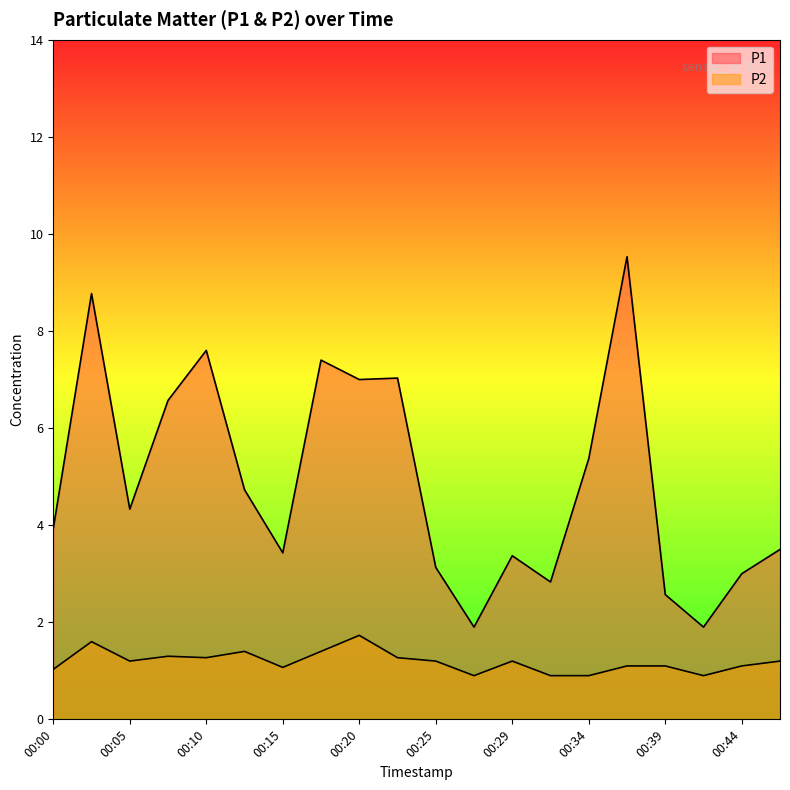

What is the average value of the P2 series?

1.2